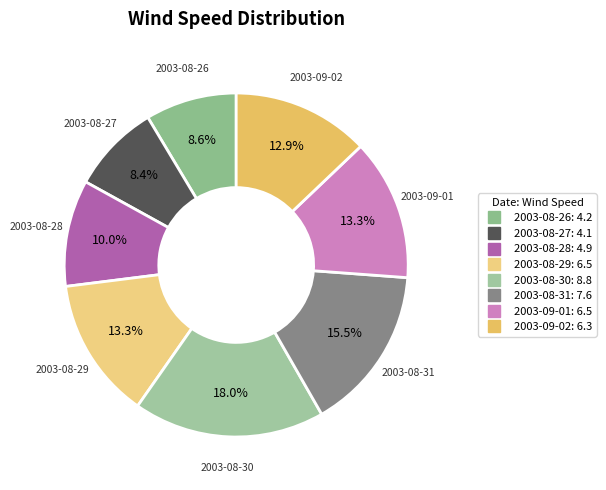

What is the ratio of the value at 2003-08-29 to the value at 2003-08-28?

1.3